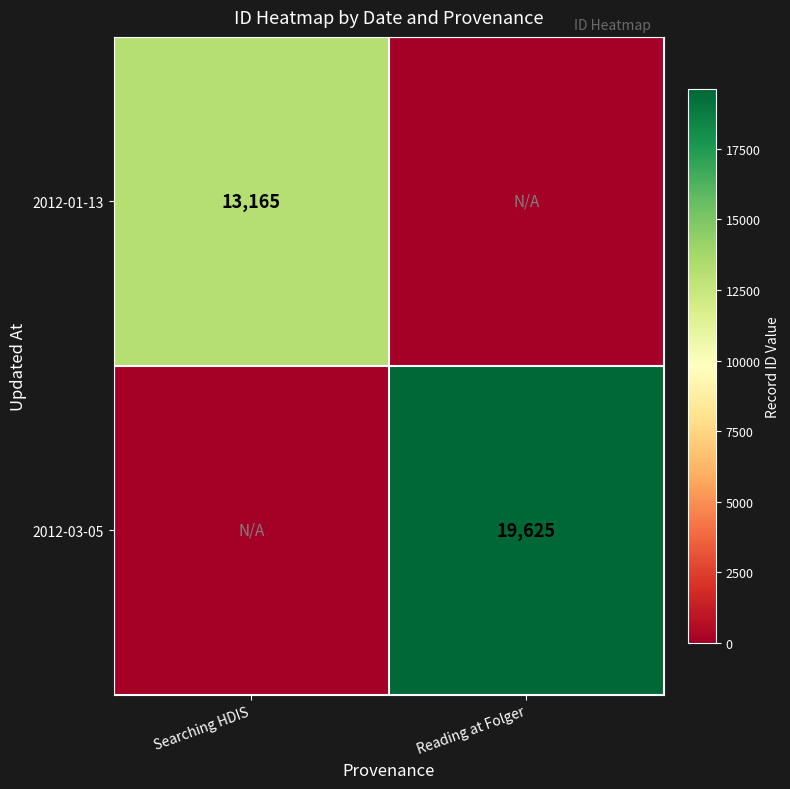

The 2012-01-13 series shows 19953 at Searching HDIS. True or false?

False